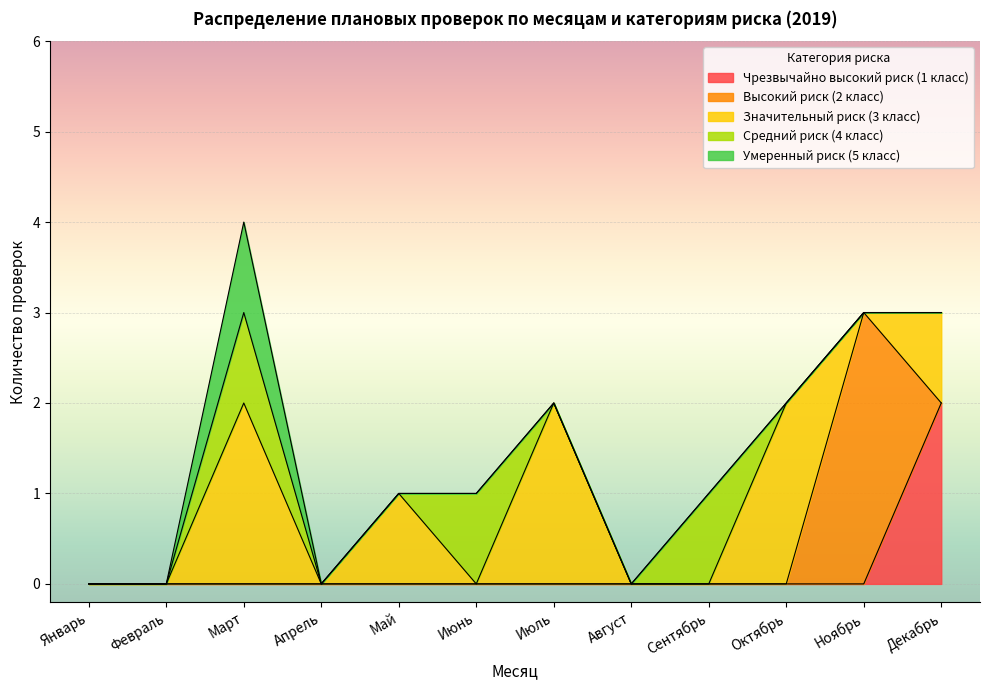

True or false: Средний риск (4 класс) and Чрезвычайно высокий риск (1 класс) intersect in this chart.

False